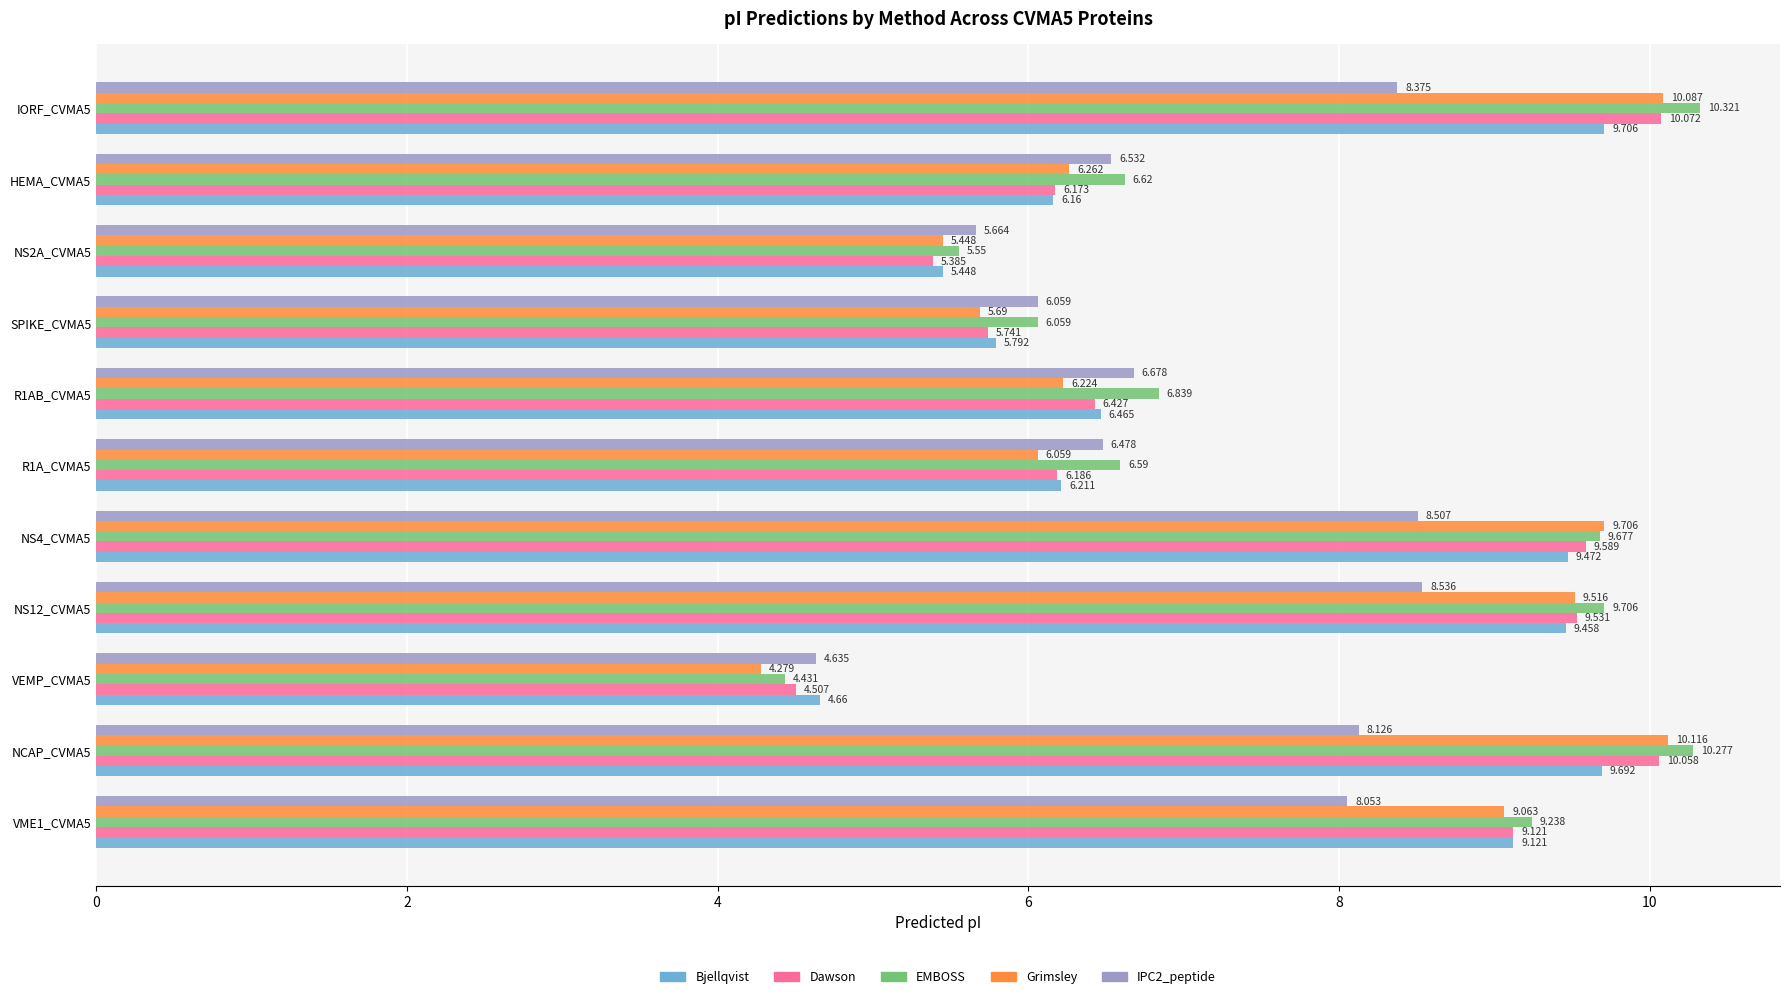

Between VME1_CVMA5 and NS2A_CVMA5, which series saw the biggest shift?

Dawson